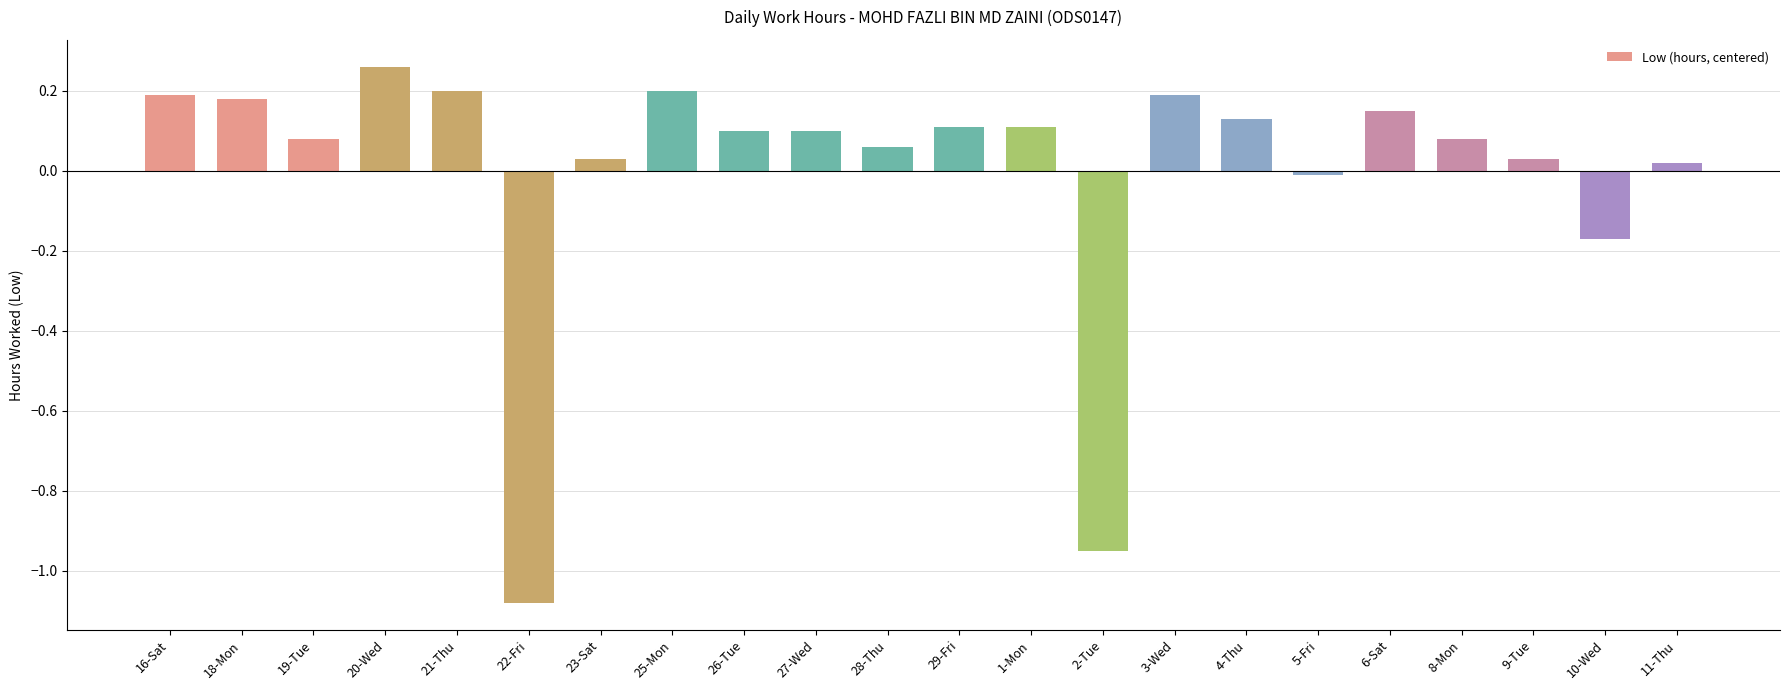

Does the chart contain any negative values?

Yes